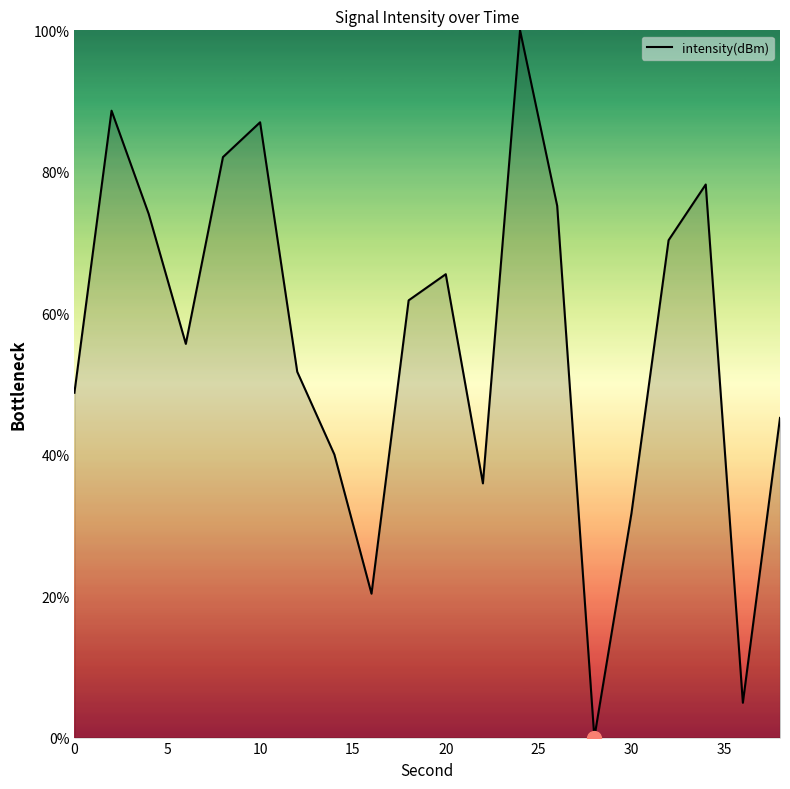

What is the sum of all values?

1117.1